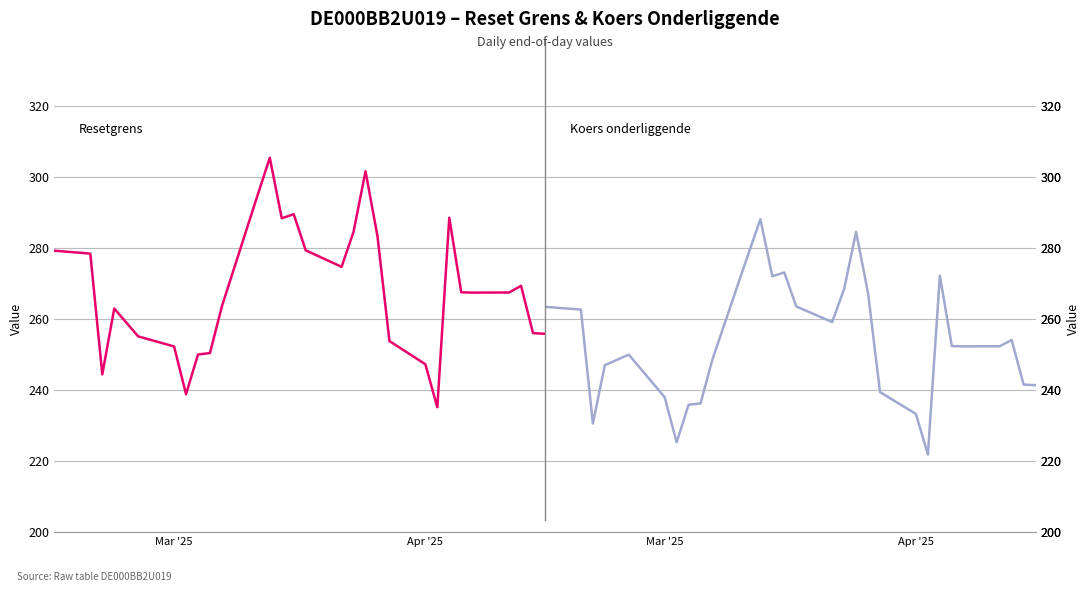

Is it true that Koers onderliggende equals 418.1 at 24?

False